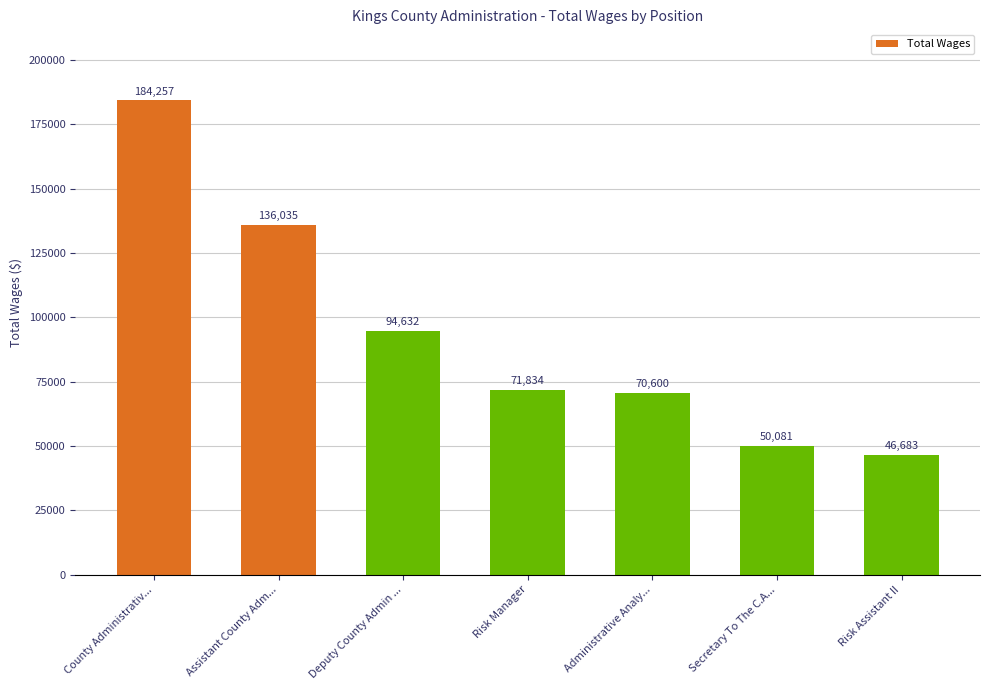

What is the ratio of the value at Deputy County Admin ... to the value at County Administrativ...?

0.5